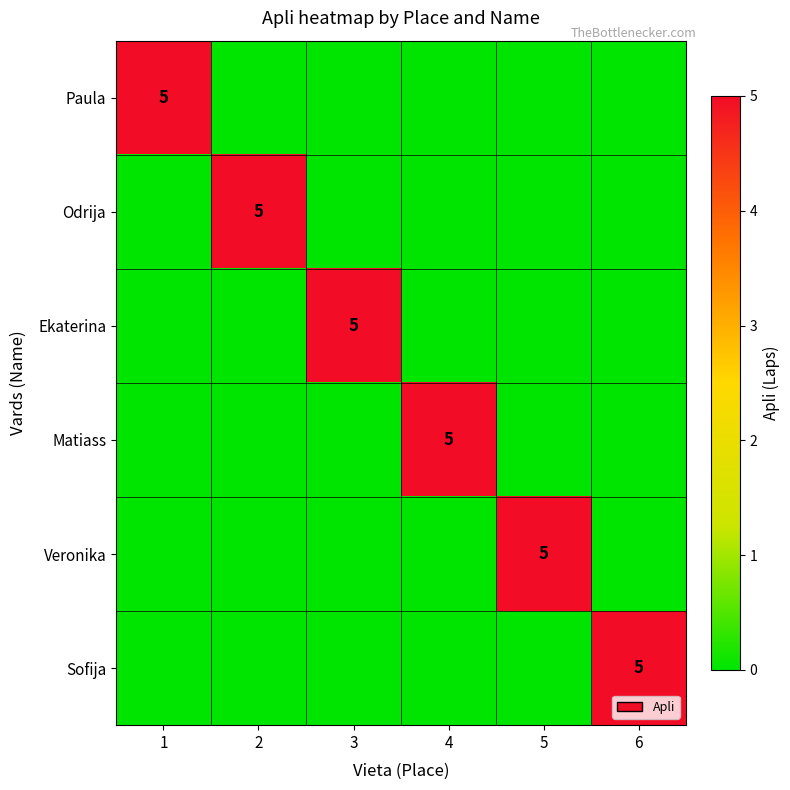

Is it true that Paula equals 8 at 1?

False